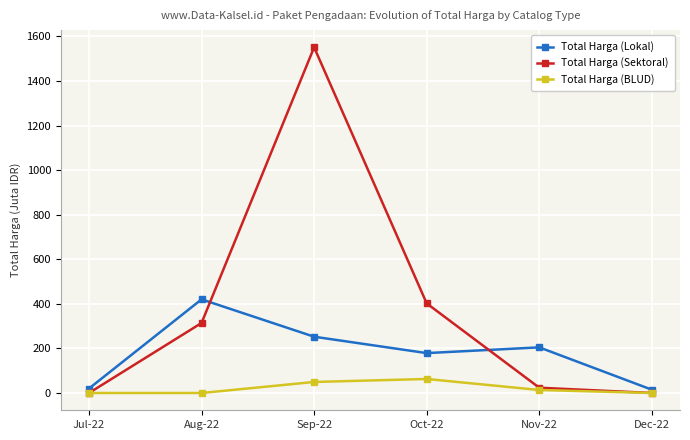

List the series in order of their overall mean, highest first.

Total Harga (Sektoral), Total Harga (Lokal), Total Harga (BLUD)